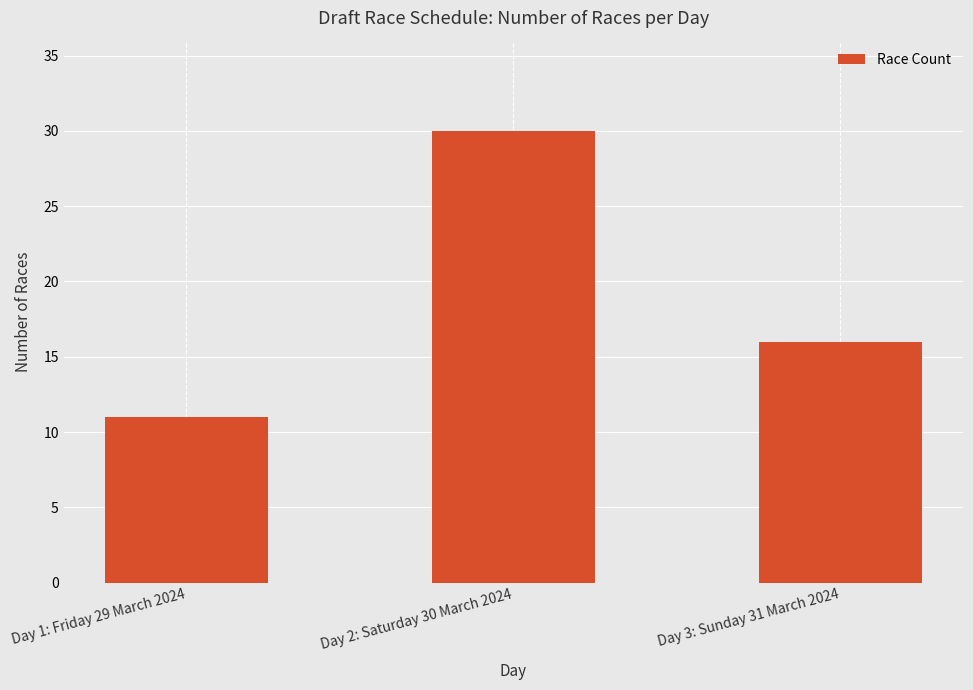

Reading left to right, transcribe all the data shown in this chart.

Day 1: Friday 29 March 2024=11	Day 2: Saturday 30 March 2024=30	Day 3: Sunday 31 March 2024=16